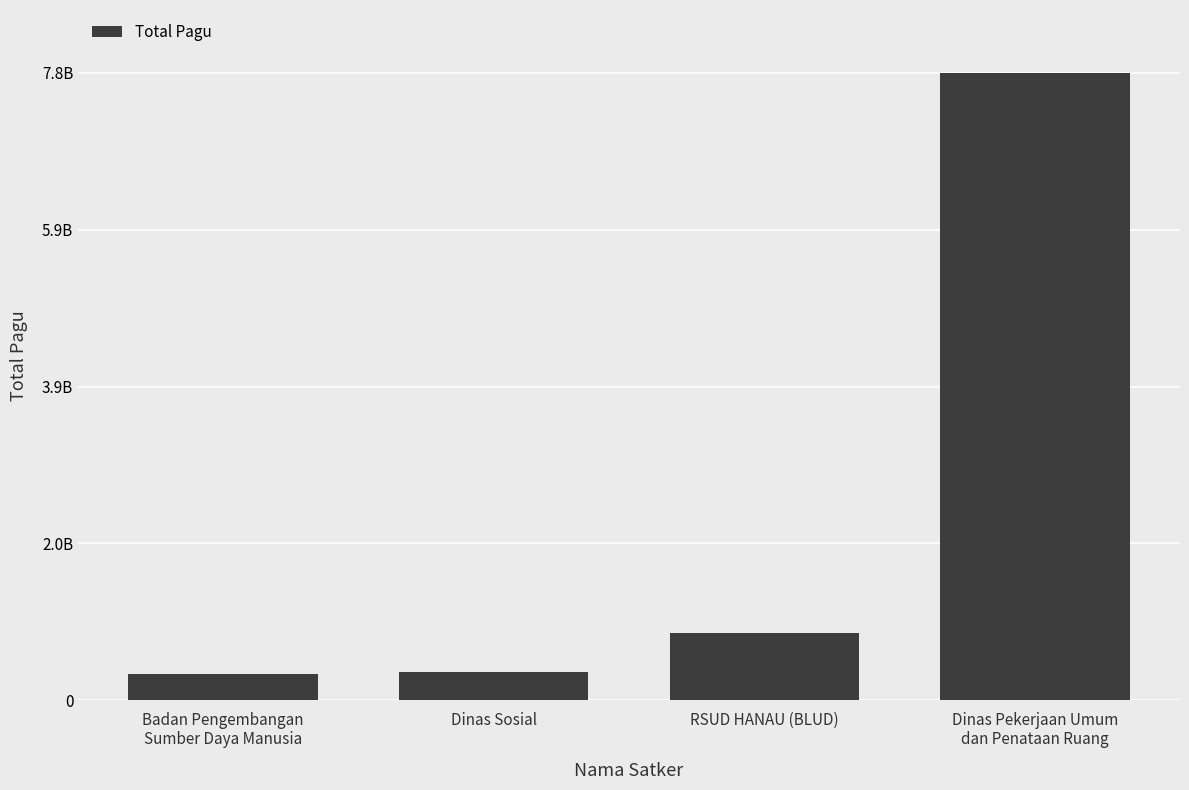

What is the label of the 3rd bar from the left?

RSUD HANAU (BLUD)